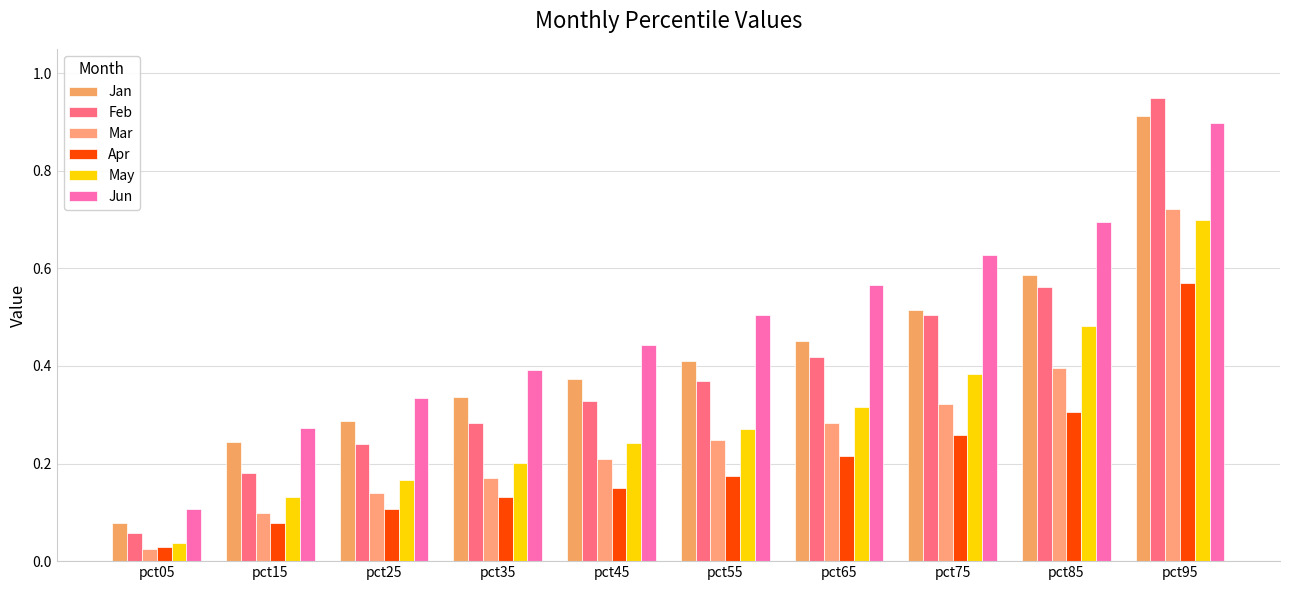

What is the total value across all series at pct45?

1.7